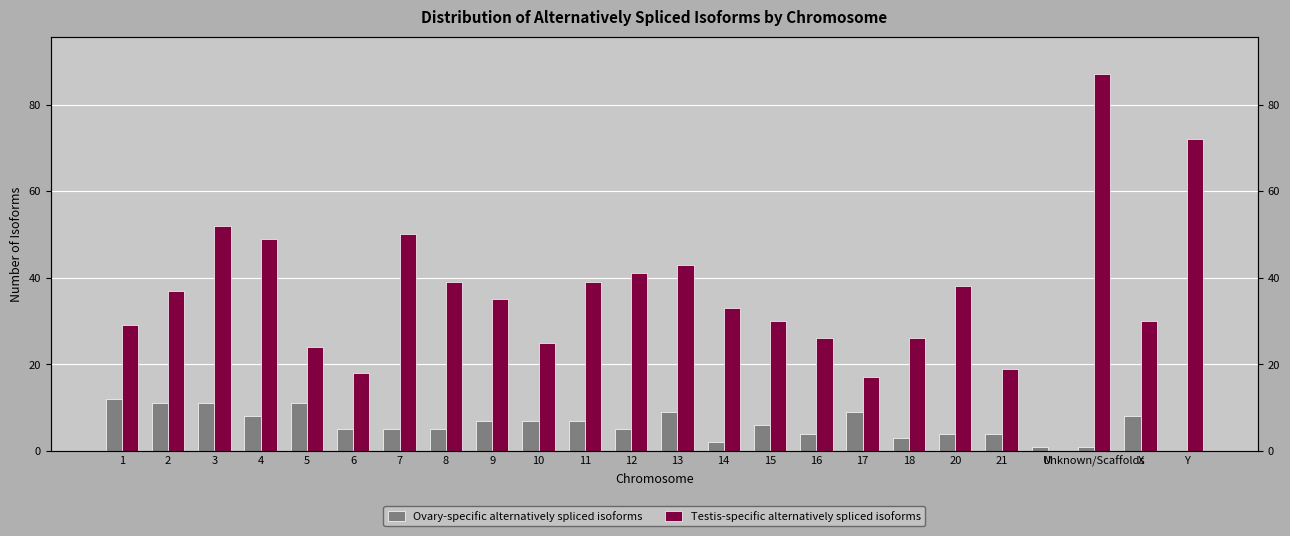

What is the total value across all series at Unknown/Scaffolds?

88